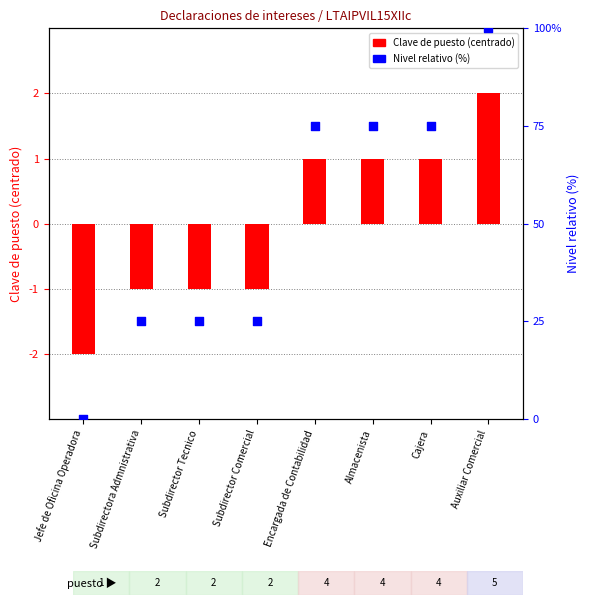

Between Auxiliar Comercial and Subdirectora Admnistrativa, which is larger?

Auxiliar Comercial